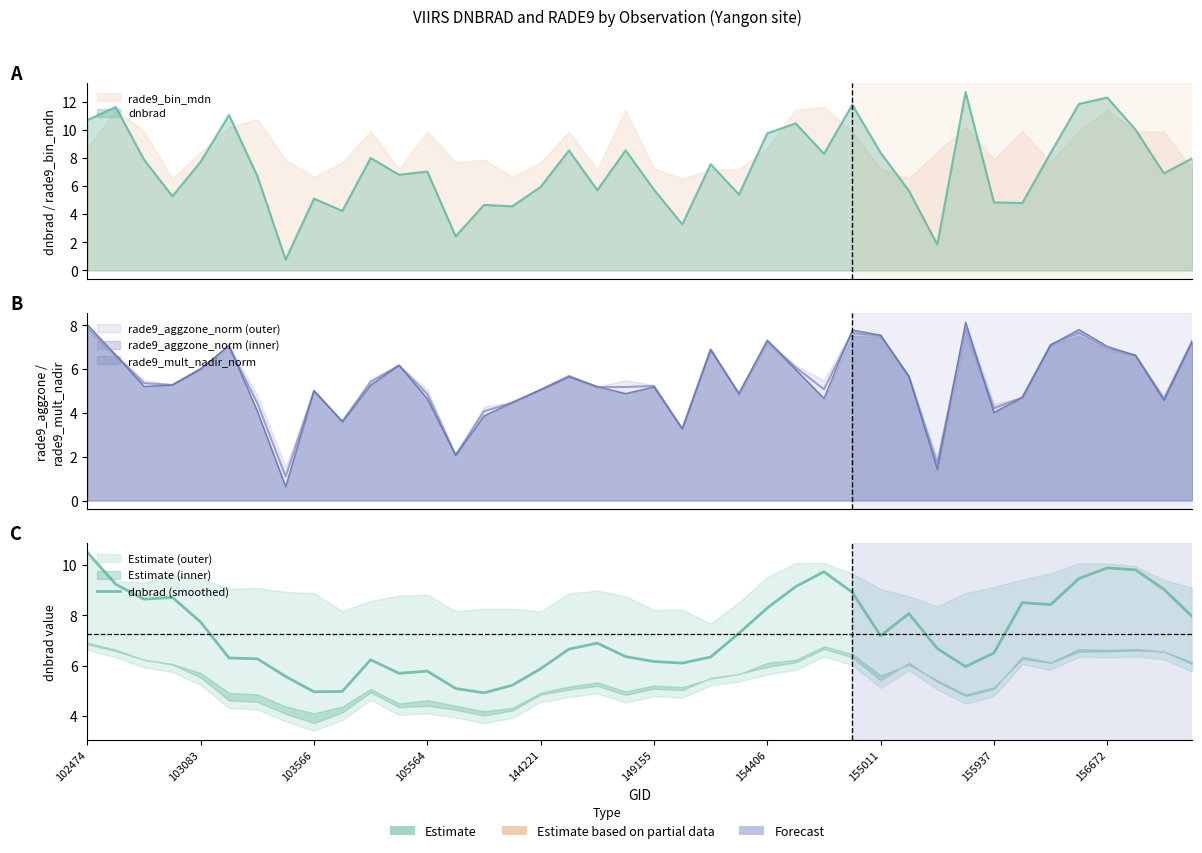

At which label does the data first exceed 6?

102474